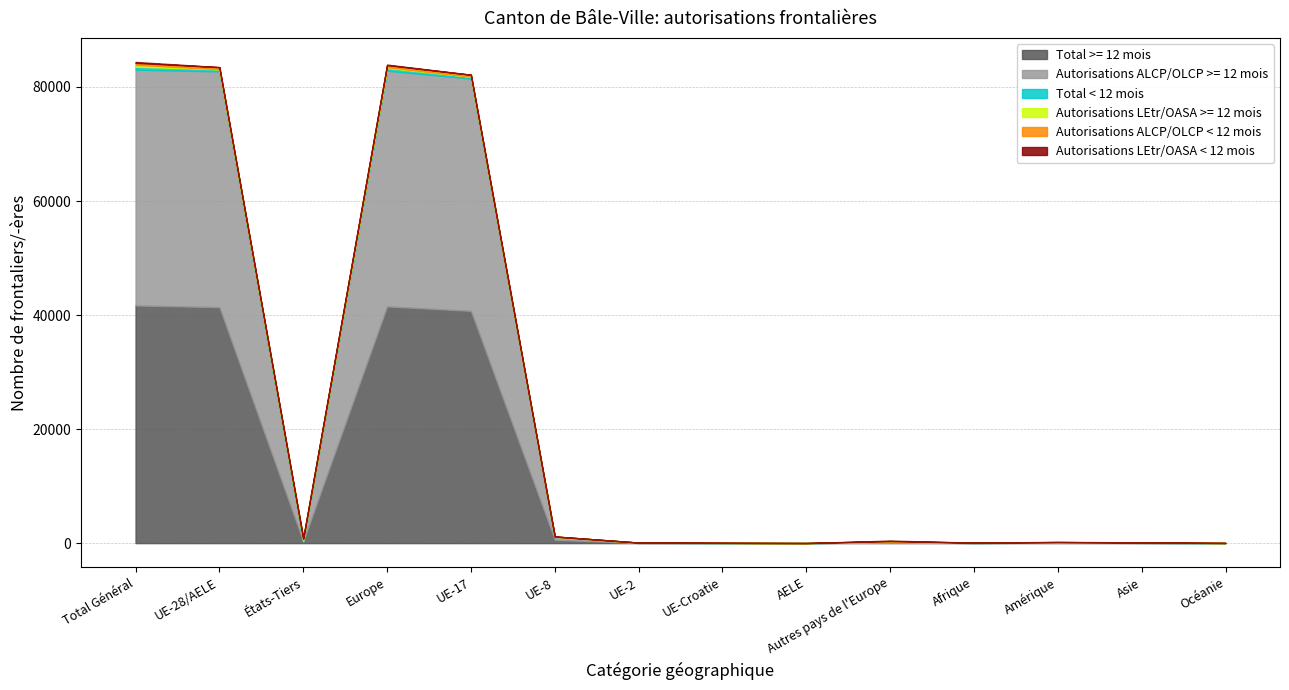

Is the value of Autorisations ALCP/OLCP < 12 mois at Afrique greater than the value of Total >= 12 mois at Amérique?

No